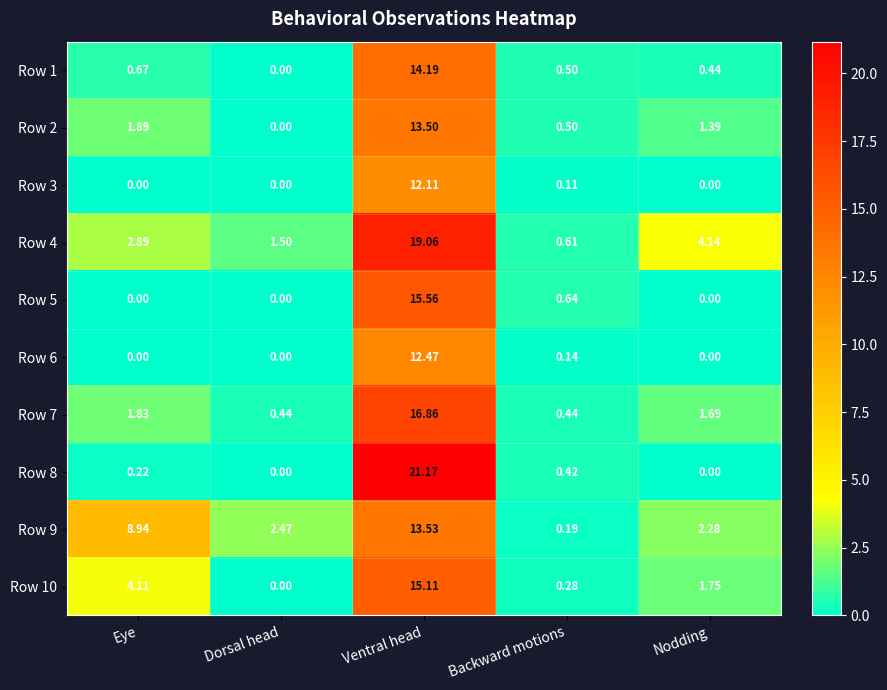

At which label does Row 9 first exceed 2?

Eye